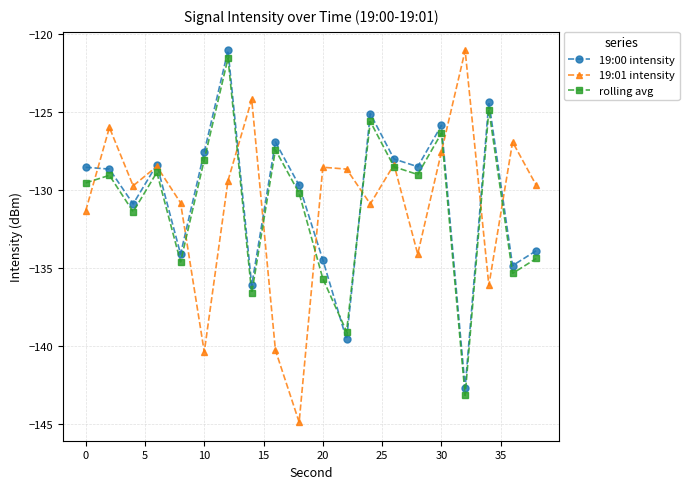

What is the minimum value shown in the chart?

-144.9